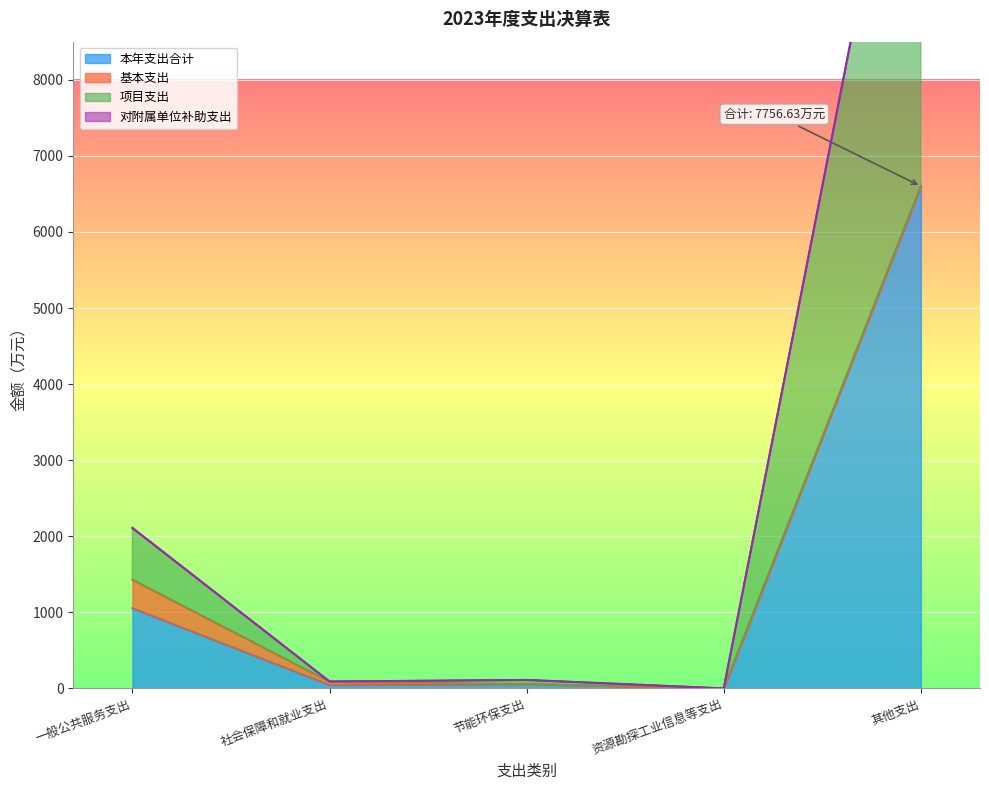

At which label is 本年支出合计 closest to 3300?

一般公共服务支出